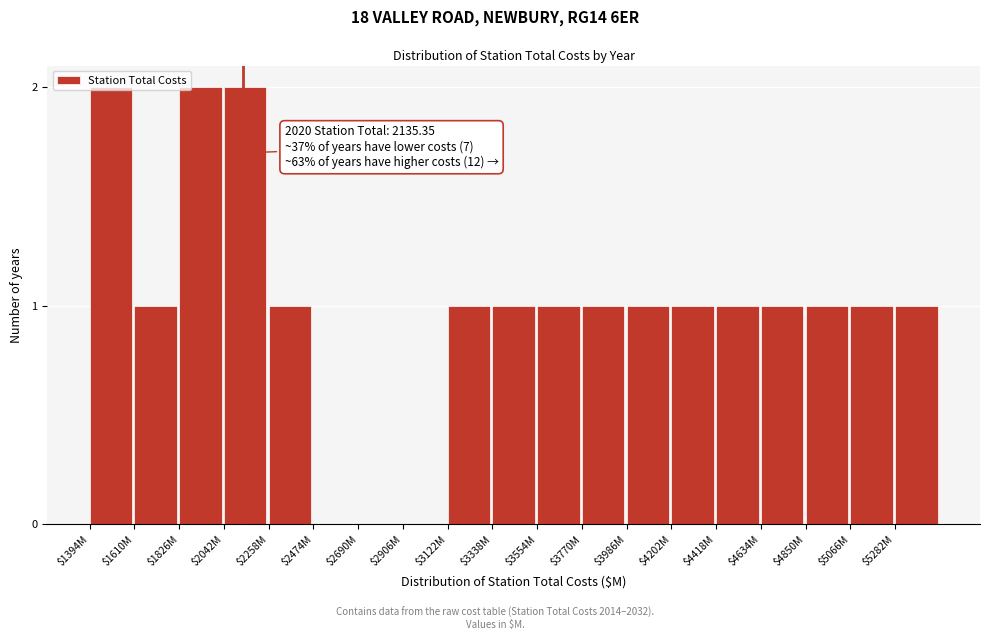

What is the sum of all values?

19